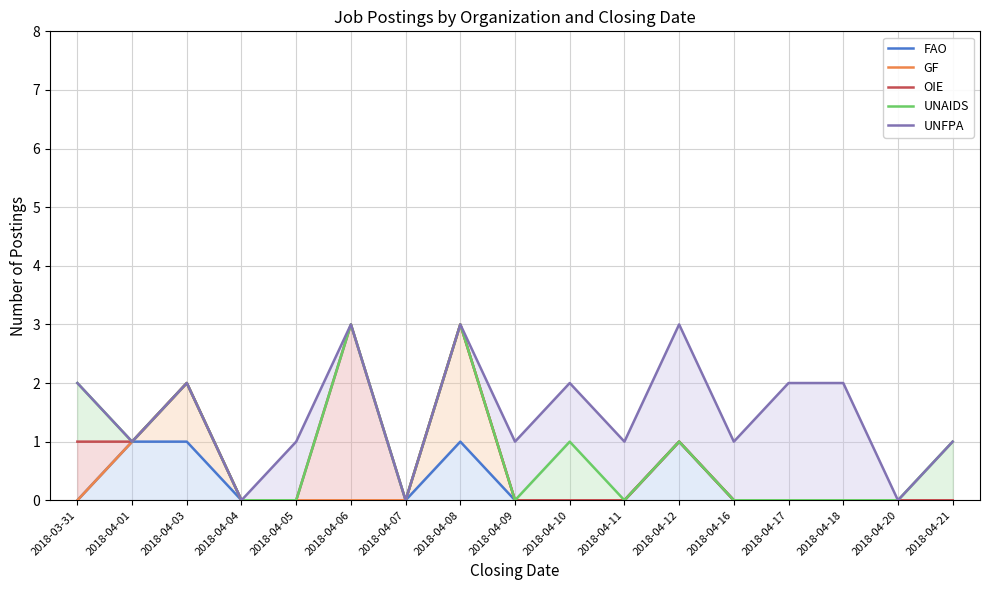

The GF series shows 2 at 2018-04-10. True or false?

False